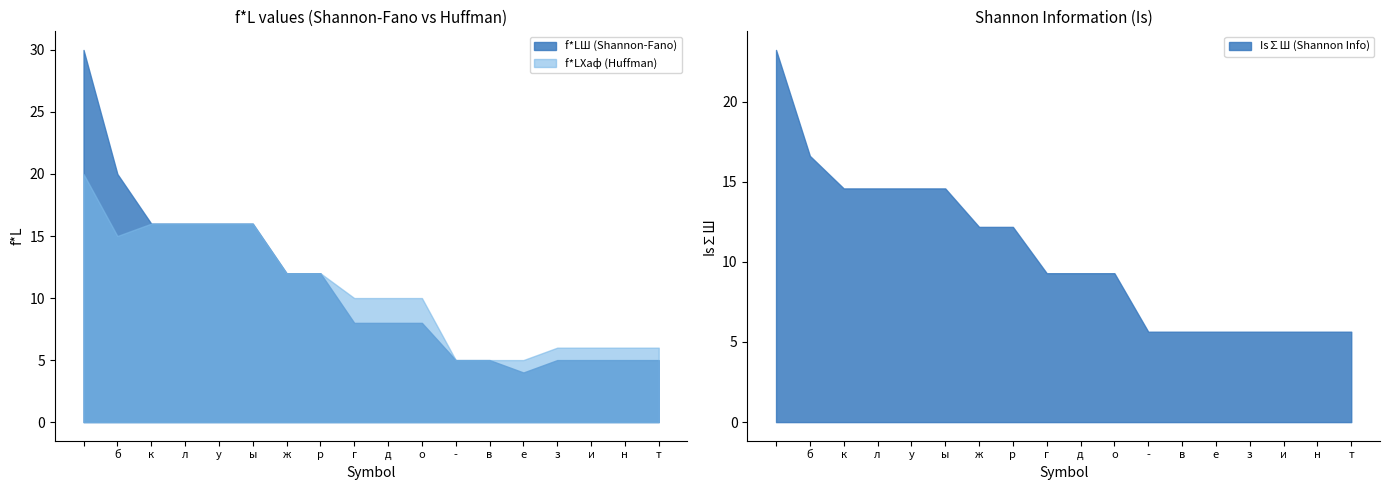

What is the difference between the maximum and minimum values in the f*LХаф series?

15.0